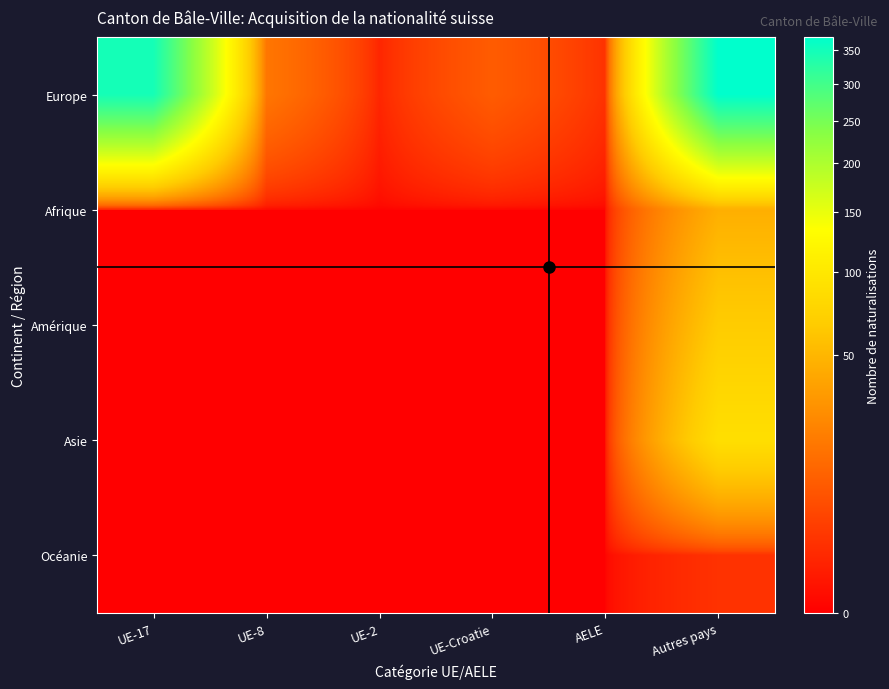

Reading left to right, transcribe all the data shown in this chart.

Europe: UE-17=347	UE-8=17	UE-2=1	UE-Croatie=9	AELE=2	Autres pays=371
Afrique: UE-17=0	UE-8=0	UE-2=0	UE-Croatie=0	AELE=0	Autres pays=45
Amérique: UE-17=0	UE-8=0	UE-2=0	UE-Croatie=0	AELE=0	Autres pays=66
Asie: UE-17=0	UE-8=0	UE-2=0	UE-Croatie=0	AELE=0	Autres pays=88
Océanie: UE-17=0	UE-8=0	UE-2=0	UE-Croatie=0	AELE=0	Autres pays=2